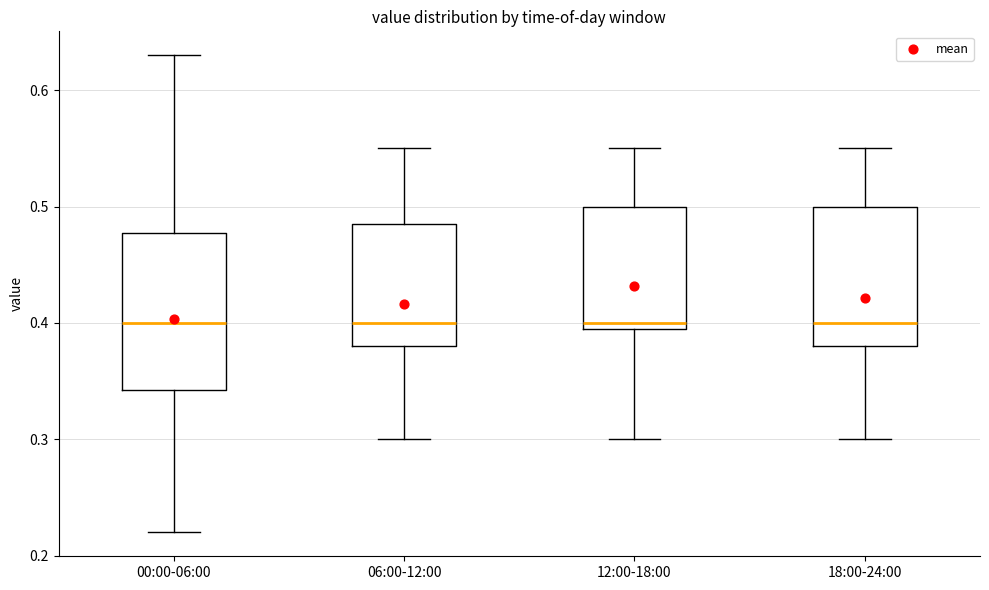

Reading left to right, transcribe this box plot: for each box, give where its median line is, the range the box spans, and where its two whiskers end, as read against the y-axis. The values are not printed on the chart, so give them approximately, as read against the axis.

00:00-06:00: median 0.40, box 0.34 to 0.48, whiskers 0.22 to 0.63
06:00-12:00: median 0.40, box 0.38 to 0.49, whiskers 0.30 to 0.55
12:00-18:00: median 0.40 (just above the box's lower edge), box 0.40 to 0.50, whiskers 0.30 to 0.55
18:00-24:00: median 0.40, box 0.38 to 0.50, whiskers 0.30 to 0.55